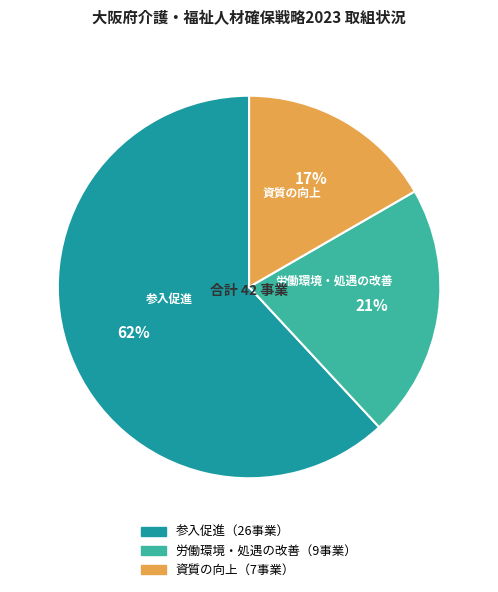

What is the smallest slice in the pie chart?

資質の向上